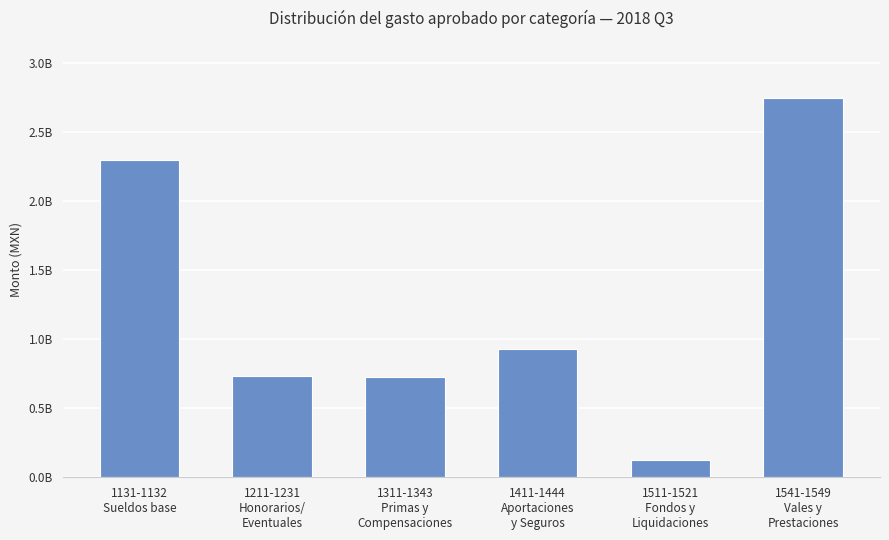

Rank the categories by value from lowest to highest.

1511-1521
Fondos y
Liquidaciones, 1311-1343
Primas y
Compensaciones, 1211-1231
Honorarios/
Eventuales, 1411-1444
Aportaciones
y Seguros, 1131-1132
Sueldos base, 1541-1549
Vales y
Prestaciones